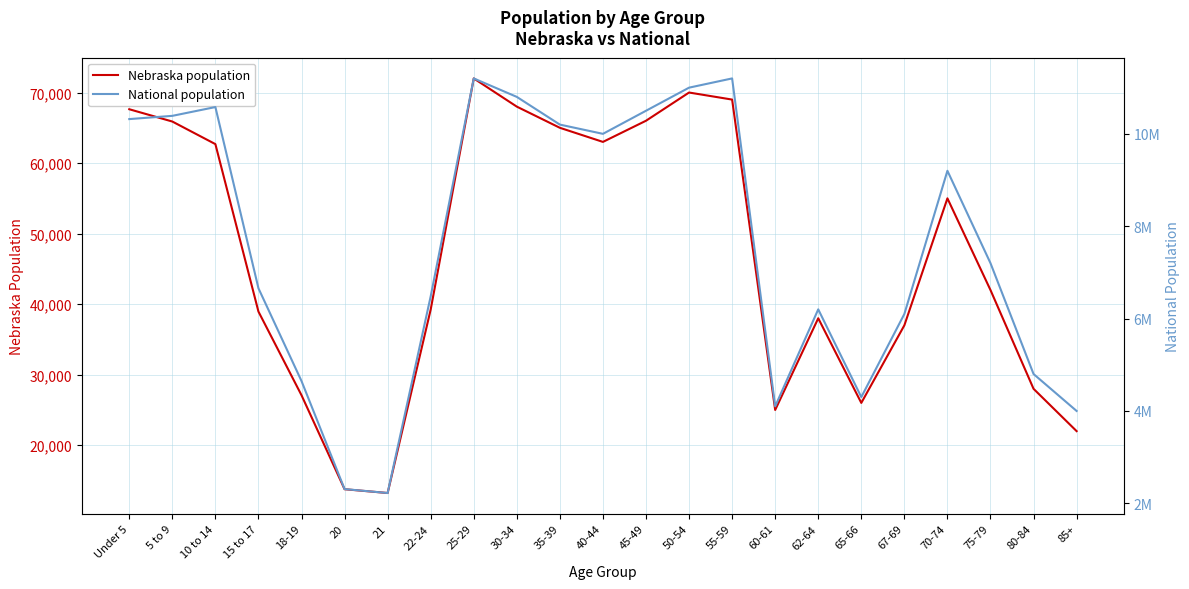

Which has a higher value, 5 to 9 or 15 to 17?

5 to 9